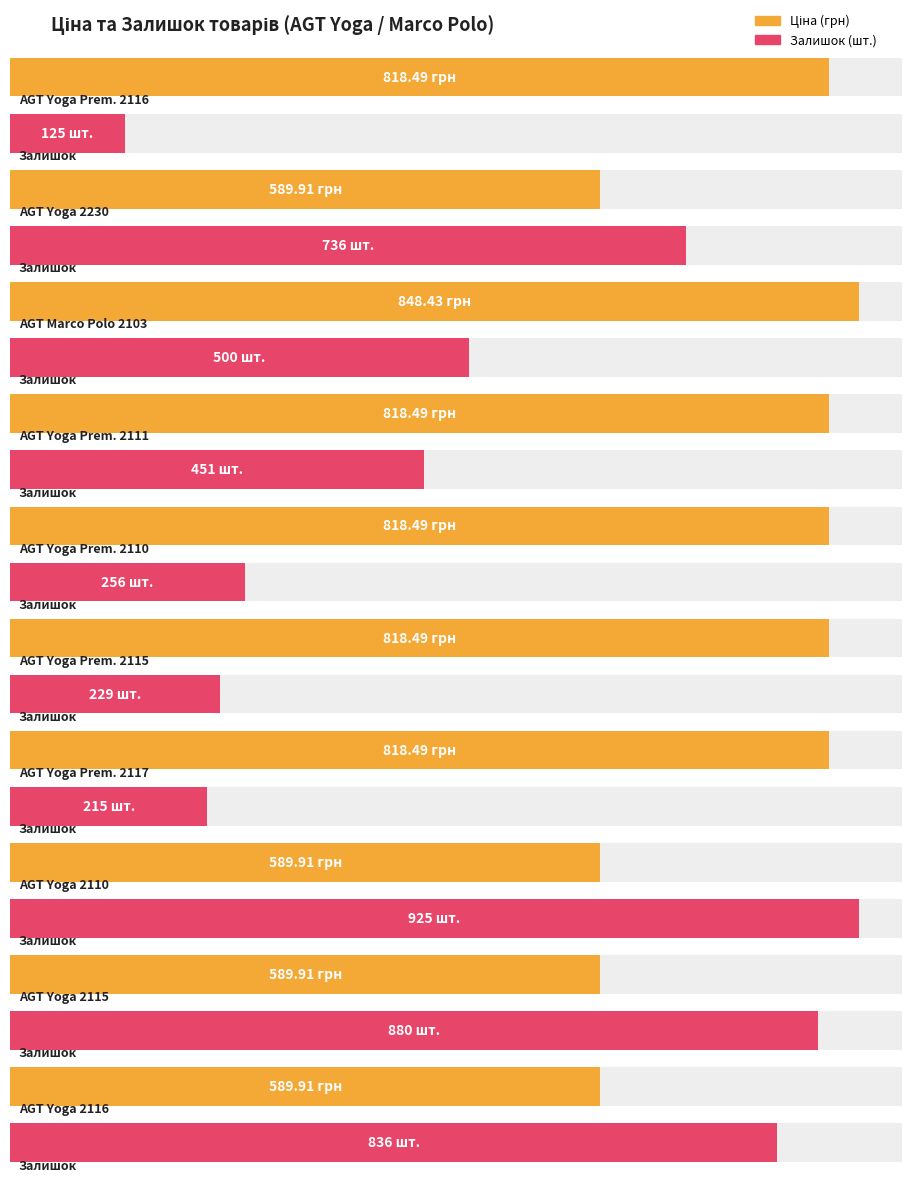

What is the highest value of the Ціна series?

848.4